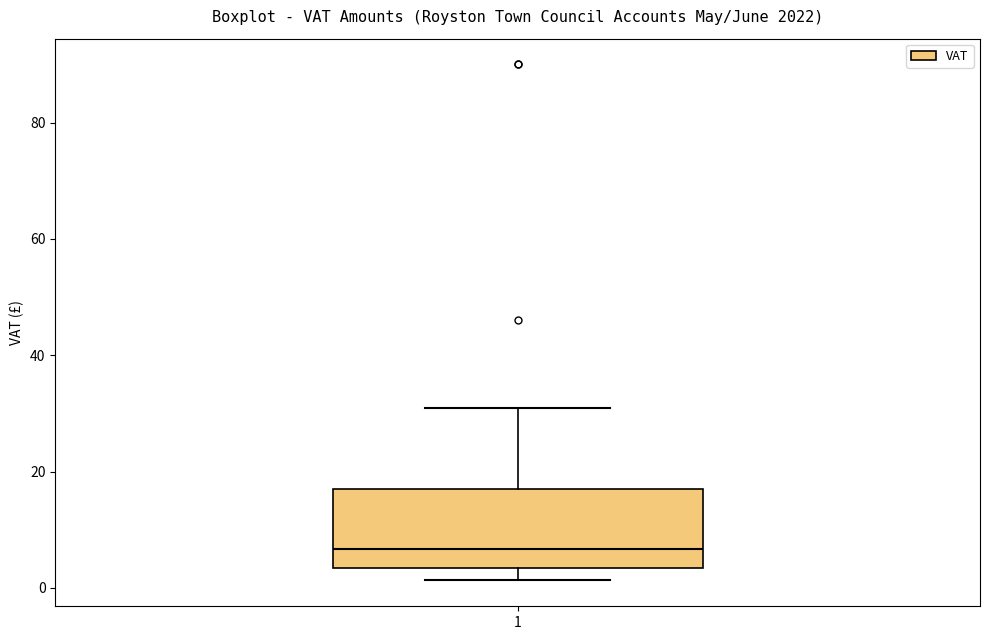

Where is the upper edge of the box at x = 1 on the y-axis? The values are not printed on the chart, so give them approximately, as read against the axis.

18